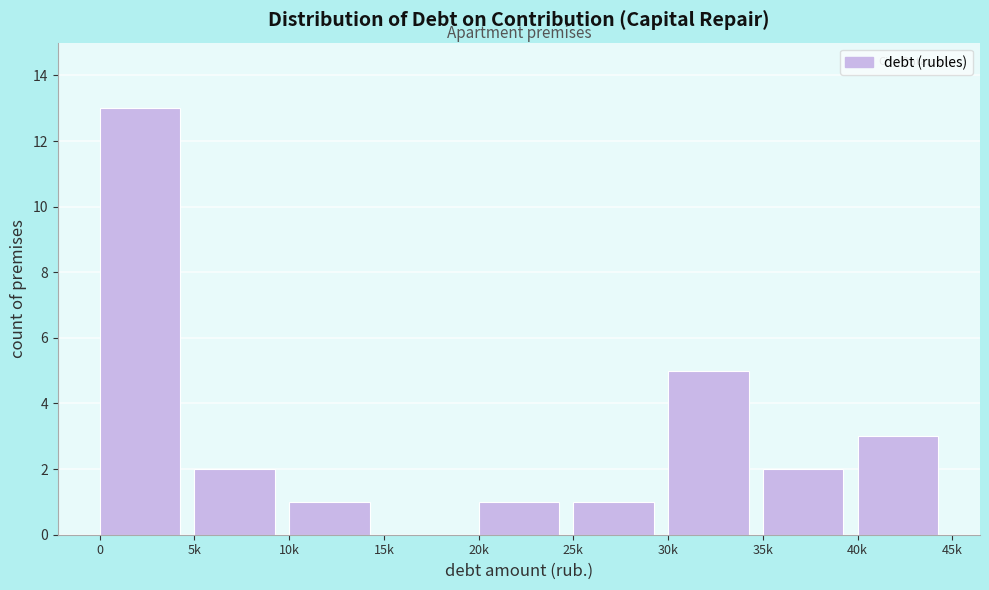

Reading left to right, extract all data points from this chart.

0=13	5k=2	10k=1	15k=0	20k=1	25k=1	30k=5	35k=2	40k=3